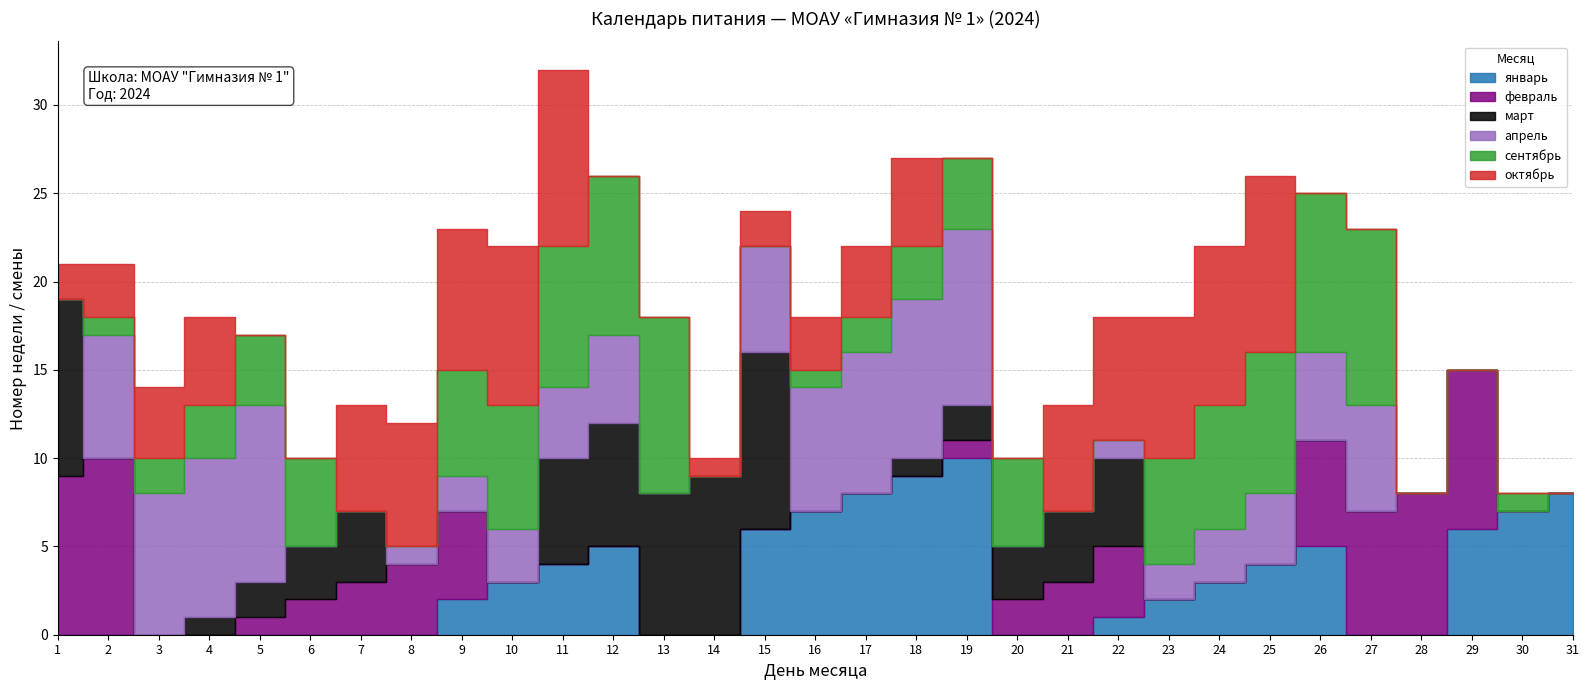

Reading left to right, extract all data points from this chart.

январь: 0	0	0	0	0	0	0	0	2	3	4	5	0	0	6	7	8	9	10	0	0	1	2	3	4	5	0	0	6	7	8
февраль: 9	10	0	0	1	2	3	4	5	0	0	0	0	0	0	0	0	0	1	2	3	4	0	0	0	6	7	8	9	0	0
март: 10	0	0	1	2	3	4	0	0	0	6	7	8	9	10	0	0	1	2	3	4	5	0	0	0	0	0	0	0	0	0
апрель: 0	7	8	9	10	0	0	1	2	3	4	5	0	0	6	7	8	9	10	0	0	1	2	3	4	5	6	0	0	0	0
сентябрь: 0	1	2	3	4	5	0	0	6	7	8	9	10	0	0	1	2	3	4	5	0	0	6	7	8	9	10	0	0	1	0
октябрь: 2	3	4	5	0	0	6	7	8	9	10	0	0	1	2	3	4	5	0	0	6	7	8	9	10	0	0	0	0	0	0